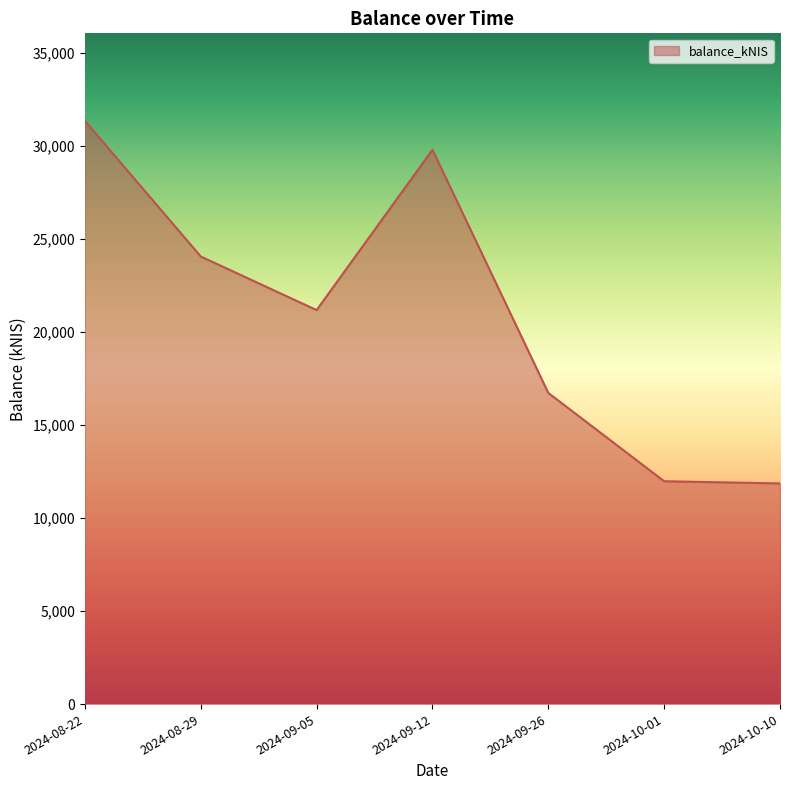

Is it true that the value at 2024-10-10 is 5607.1?

False